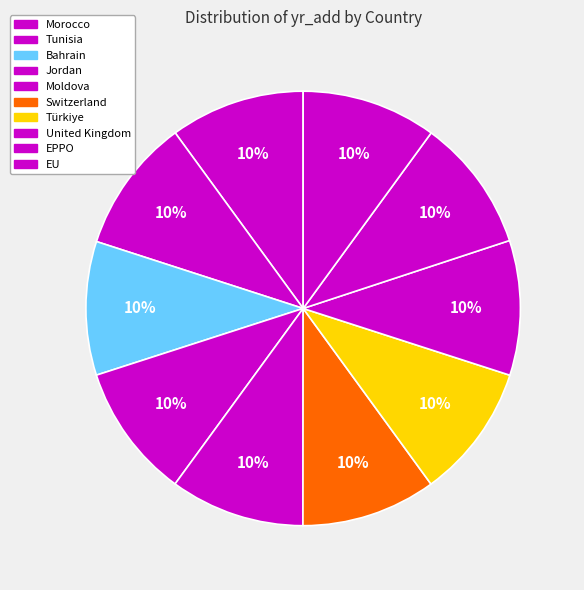

To the nearest percent, what is the combined percentage of Morocco and Tunisia?

20%